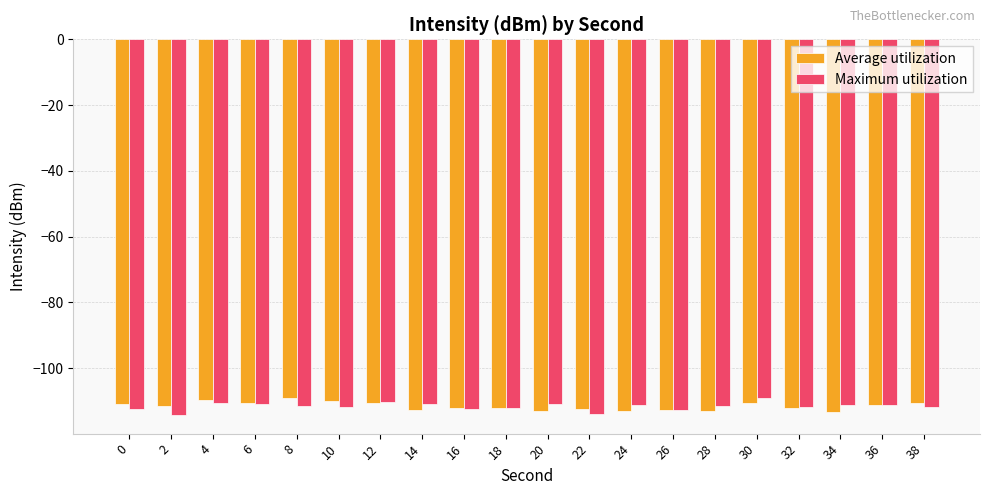

What is the minimum value shown in the chart?

-114.2